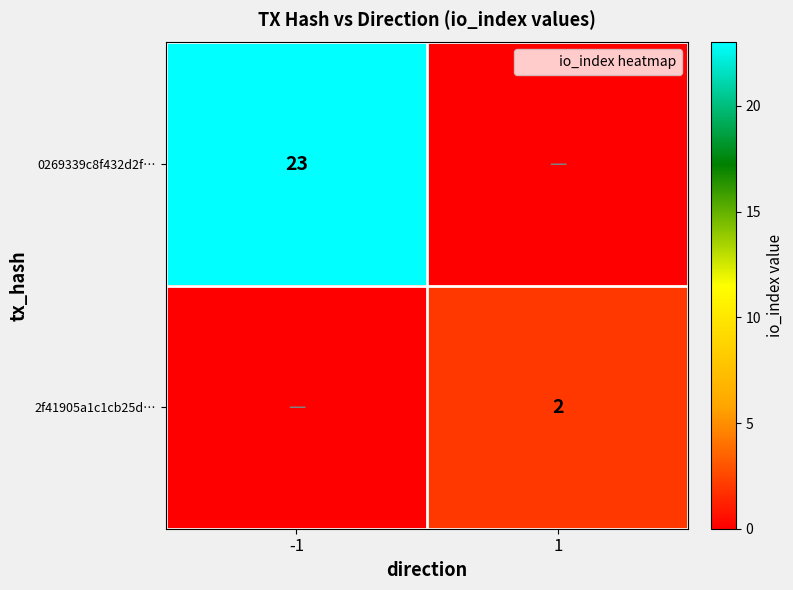

Rank the series at -1 from highest to lowest value.

0269339c8f432d2f…, 2f41905a1c1cb25d…